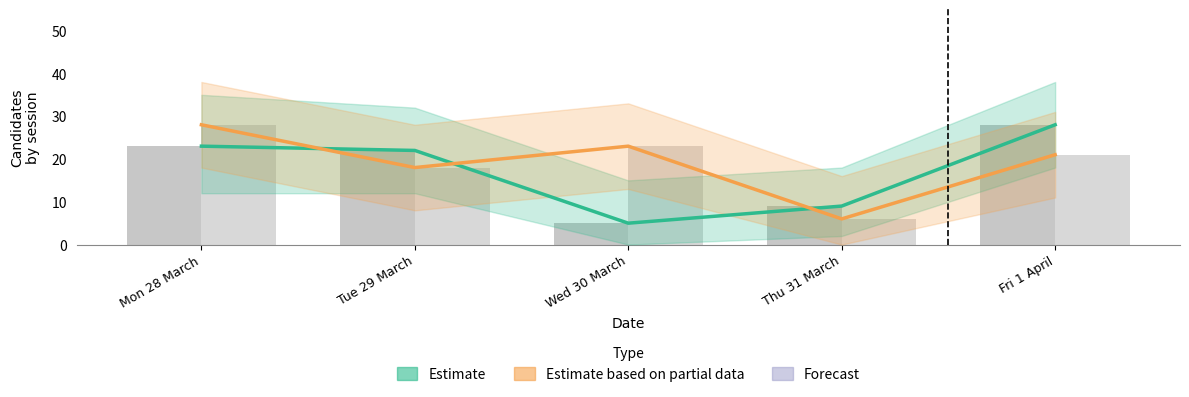

How many categories are shown in the chart?

5